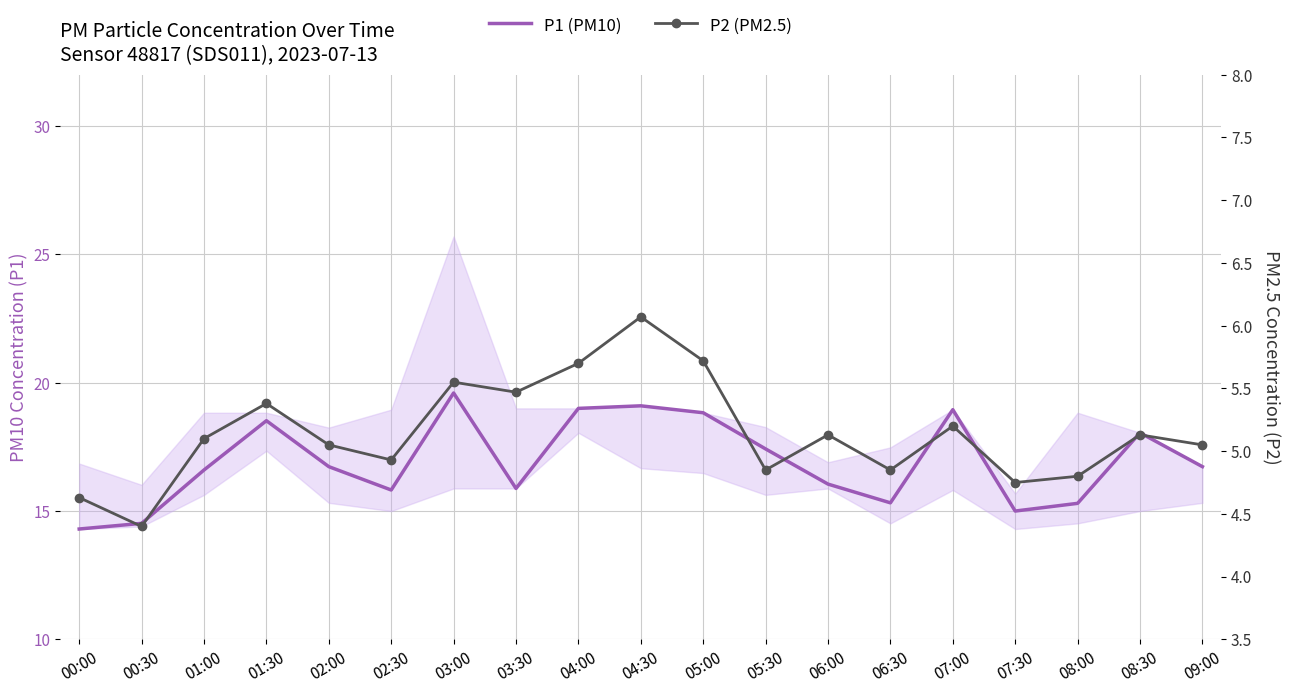

How many interior local peaks does the P1 (PM10) series have?

5